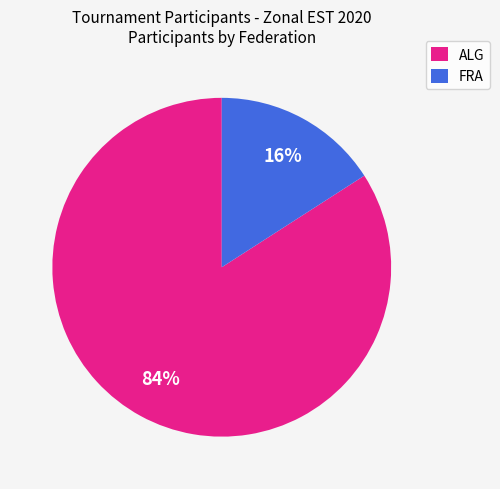

To the nearest percent, what is the difference between the largest and smallest slice percentages?

68%